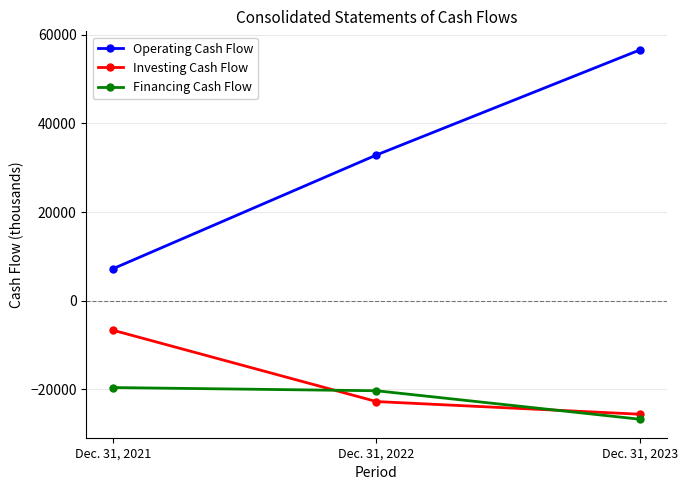

What is the minimum value shown in the chart?

-26715